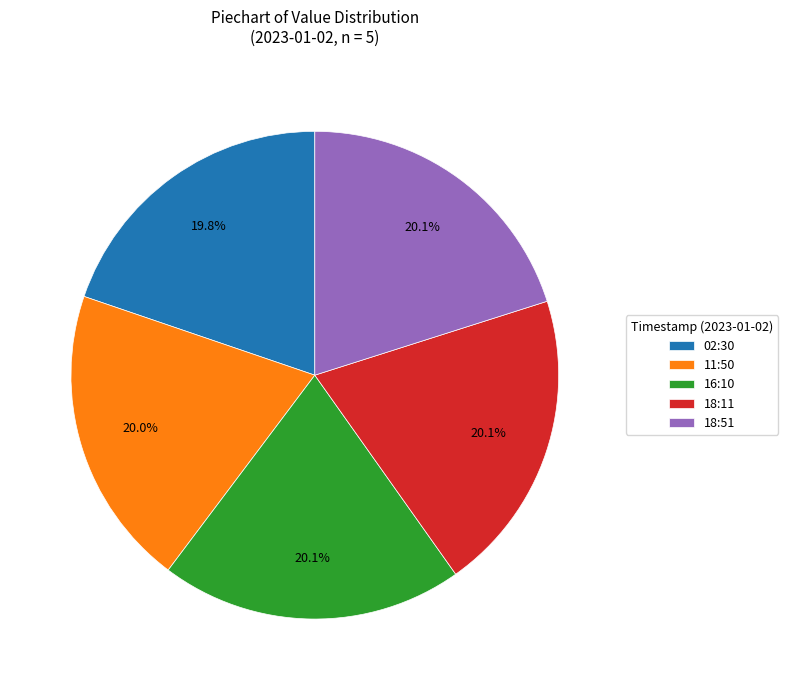

Does any single category account for the majority?

No